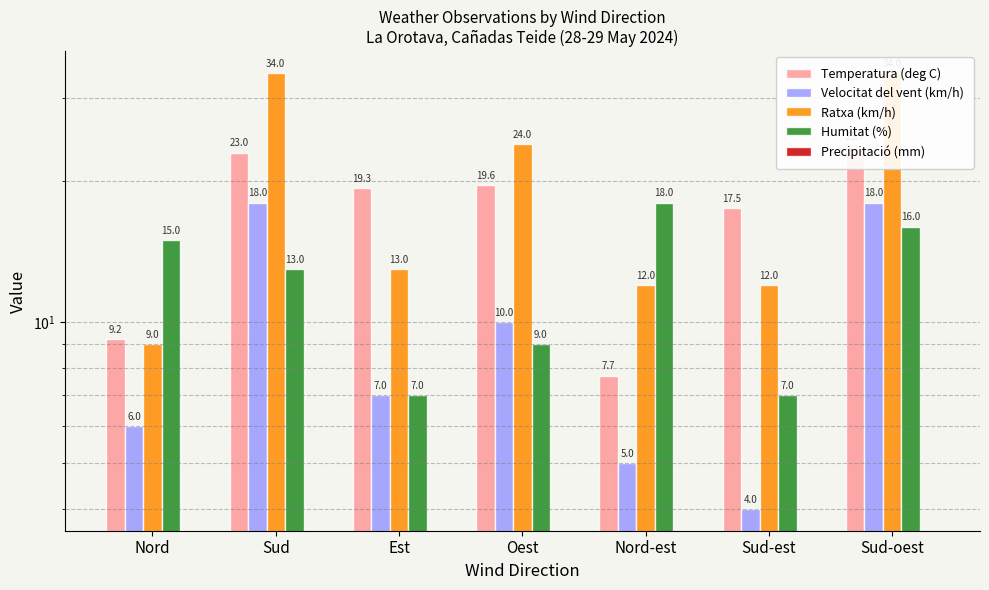

What is the average value of the Velocitat del vent (km/h) series?

9.7